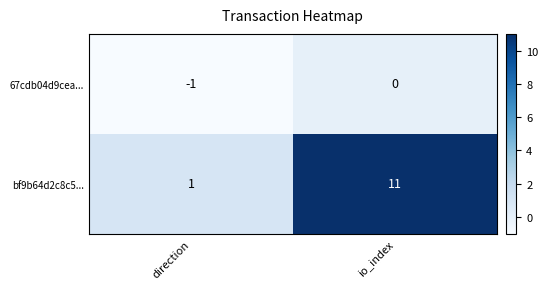

At which category is the sum across all series the highest?

io_index